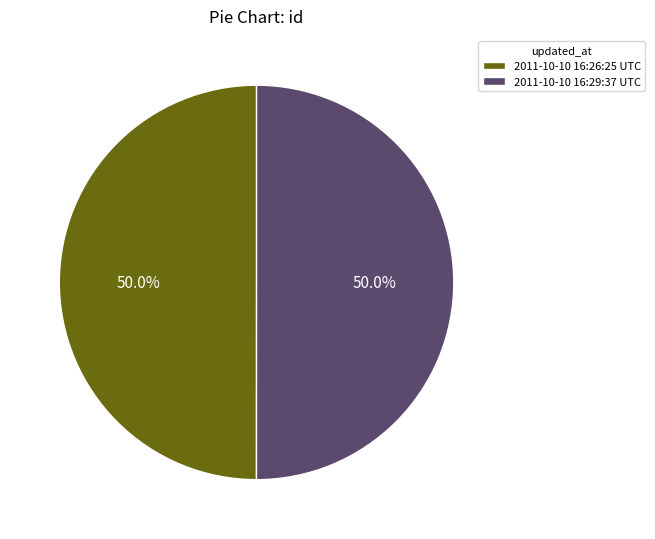

Approximately how many times larger is the value at 2011-10-10 16:26:25 UTC compared to 2011-10-10 16:29:37 UTC?

1.0